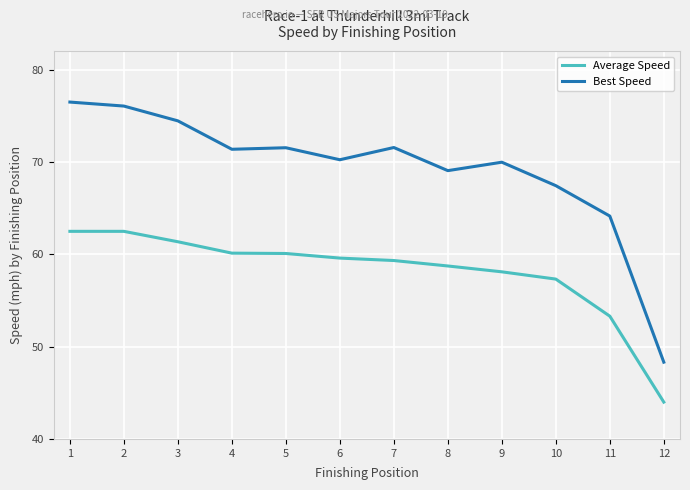

What is the maximum value for Average Speed?

62.5